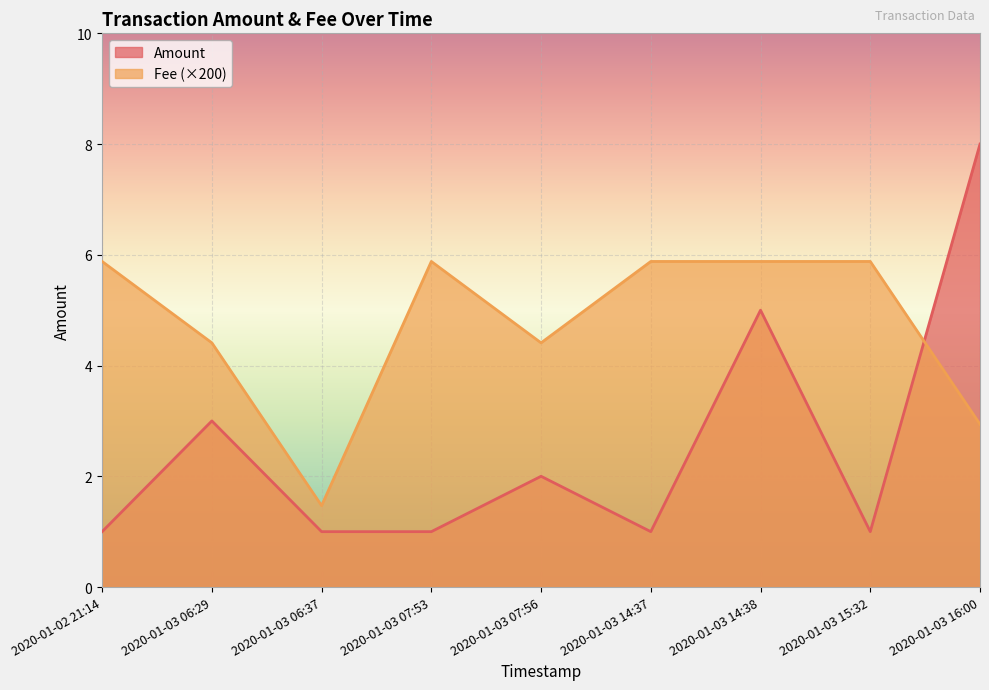

What is the difference between the maximum and minimum values in the Fee series?

4.4